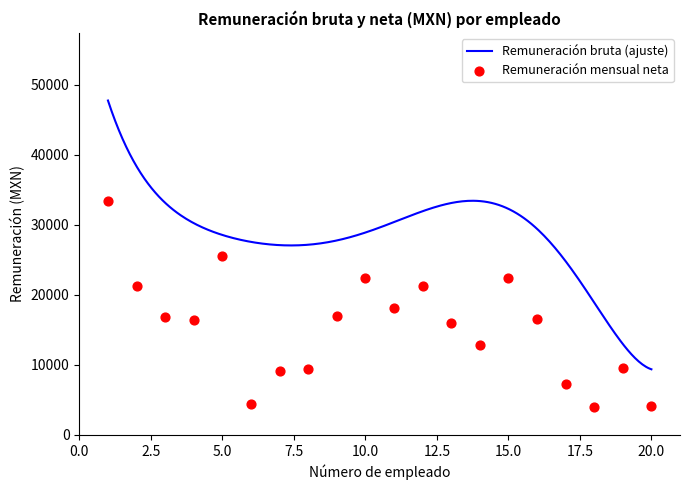

Which has a higher value, 19 or 11?

11